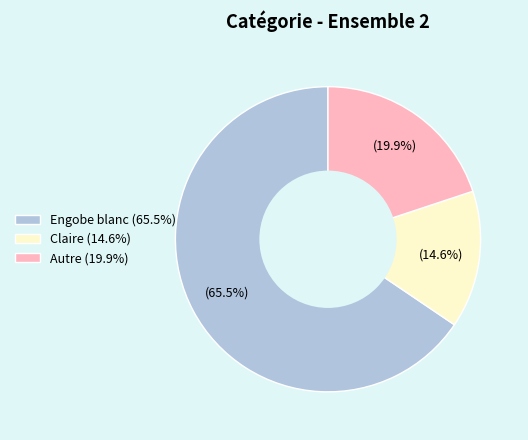

To the nearest percent, what is the difference between the Claire and Autre slice percentages?

5%